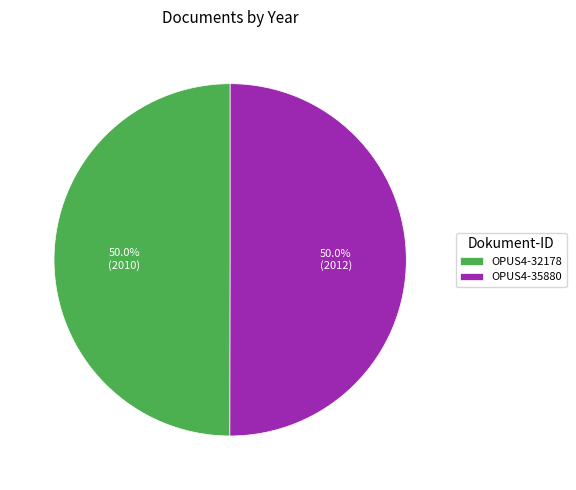

Approximately how many times larger is the value at OPUS4-35880 compared to OPUS4-32178?

1.0